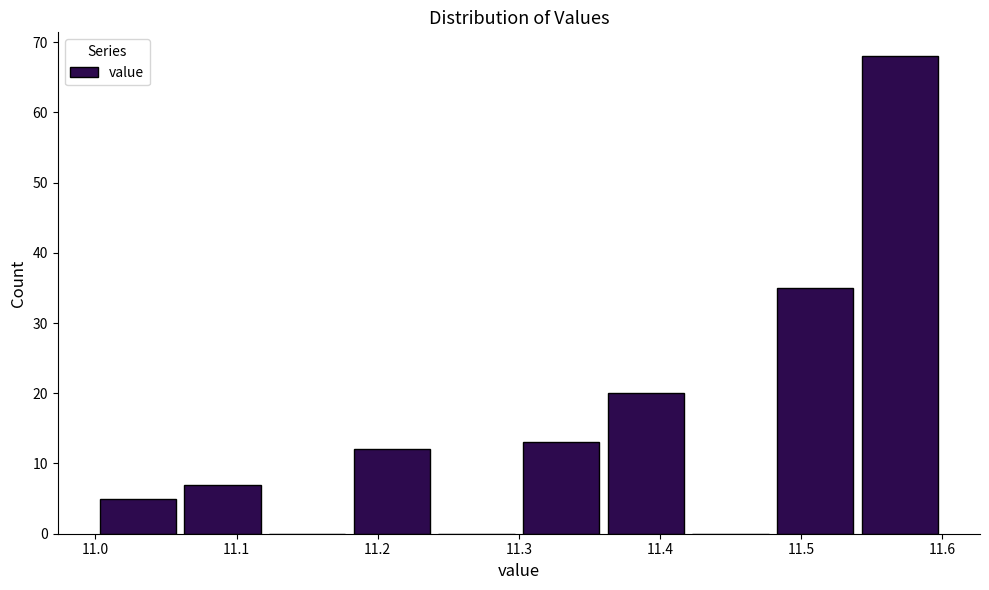

Reading left to right, transcribe this chart: for each bar, give the range it covers on the x-axis and its height. The values are not printed on the chart, so give them approximately, as read against the axis.

11.00 to 11.06: 5
11.06 to 11.12: 7
11.12 to 11.18: 0
11.18 to 11.24: 12
11.24 to 11.30: 0
11.30 to 11.36: 13
11.36 to 11.42: 20
11.42 to 11.48: 0
11.48 to 11.54: 35
11.54 to 11.60: 68